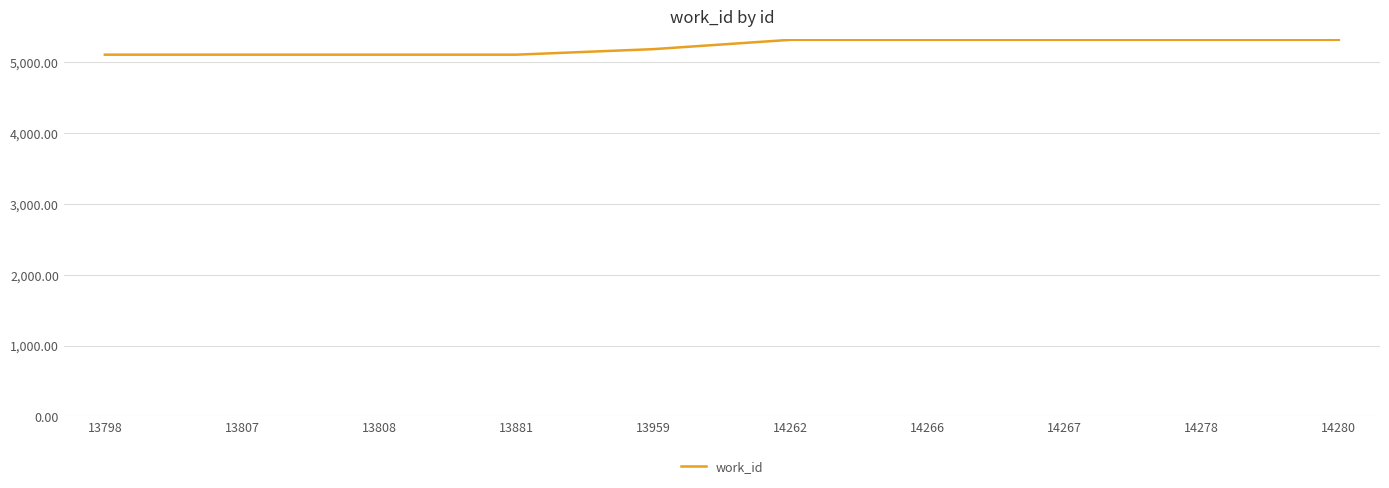

What is the minimum value shown in the chart?

5106